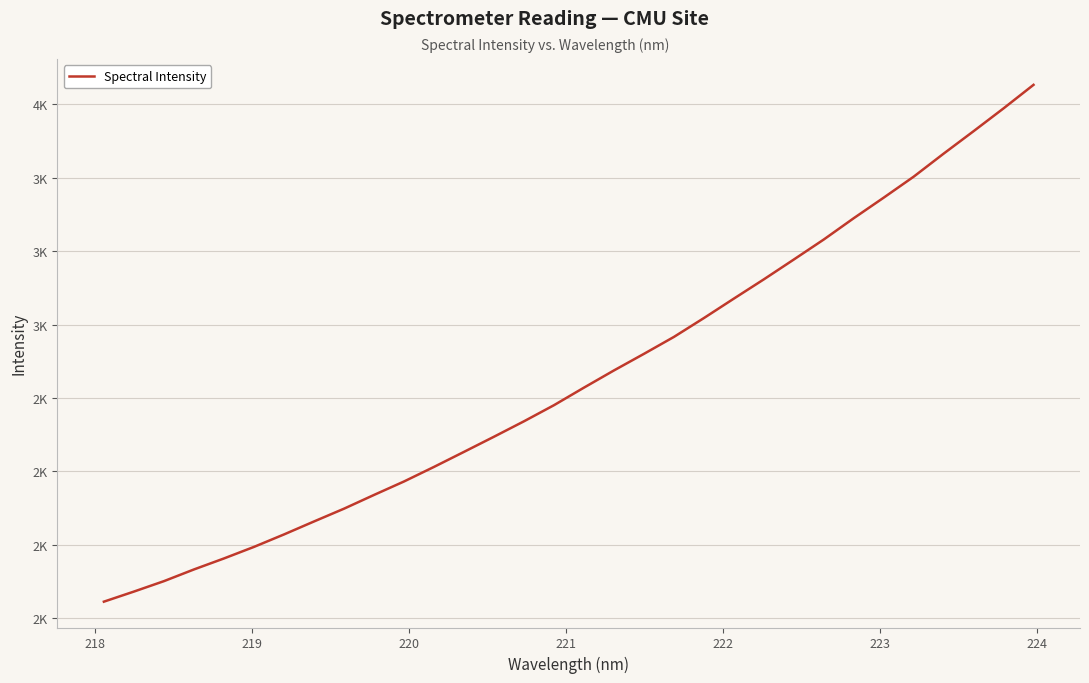

Does the chart have visible grid lines?

Yes